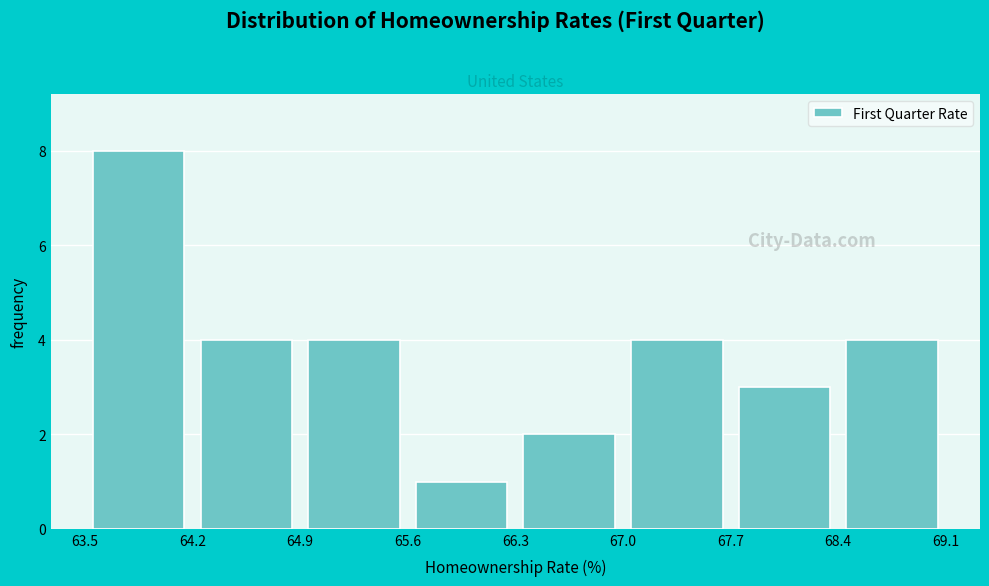

Reading left to right, transcribe this chart: for each bar, give the range it covers on the x-axis and its height. The values are not printed on the chart, so give them approximately, as read against the axis.

63.5 to 64.2: 8
64.2 to 64.9: 4
64.9 to 65.6: 4
65.6 to 66.3: 1
66.3 to 67.0: 2
67.0 to 67.7: 4
67.7 to 68.4: 3
68.4 to 69.1: 4